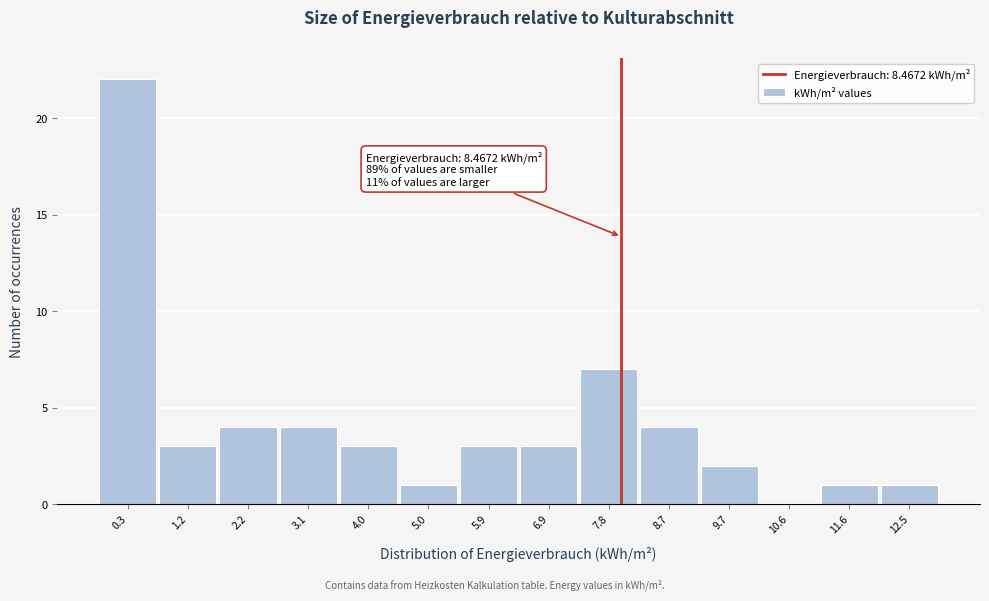

Reading right to left, what are all the values shown in this chart?

12.5=1	11.6=1	10.6=0	9.7=2	8.7=4	7.8=7	6.9=3	5.9=3	5.0=1	4.0=3	3.1=4	2.2=4	1.2=3	0.3=22